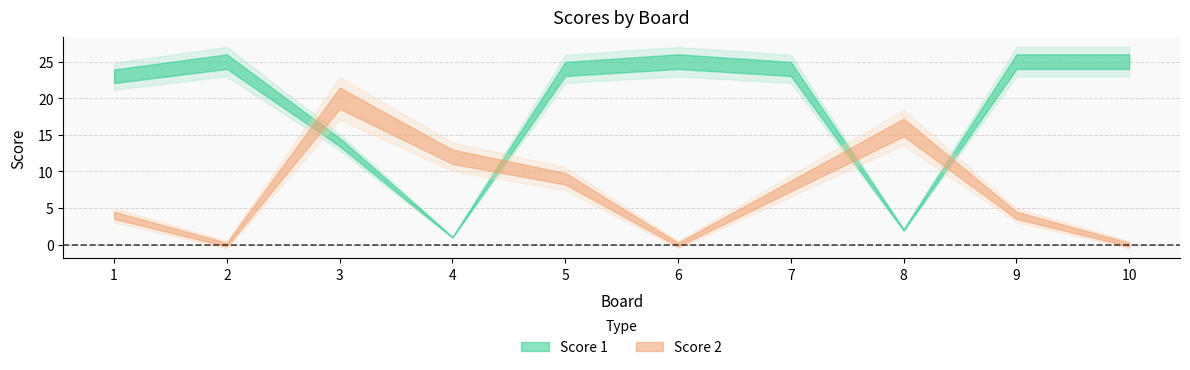

What is the total value across all series at 8?

18